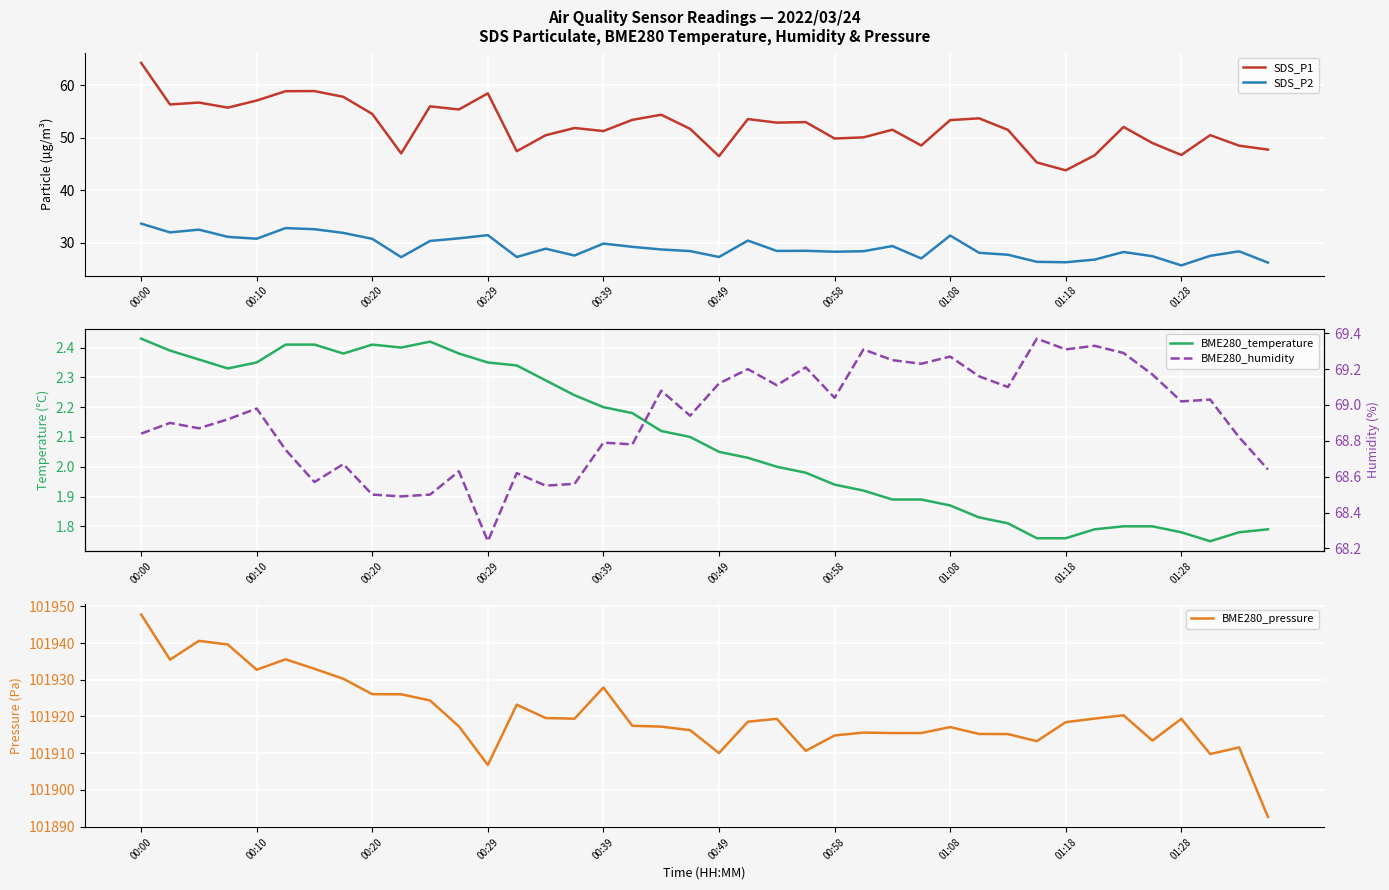

At how many categories does at least one series exceed 40153?

40